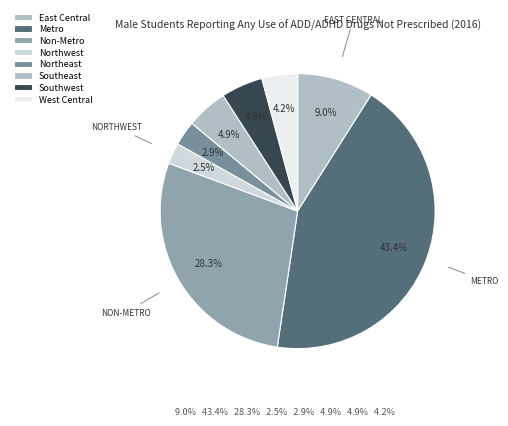

Count the number of slices in the pie.

8